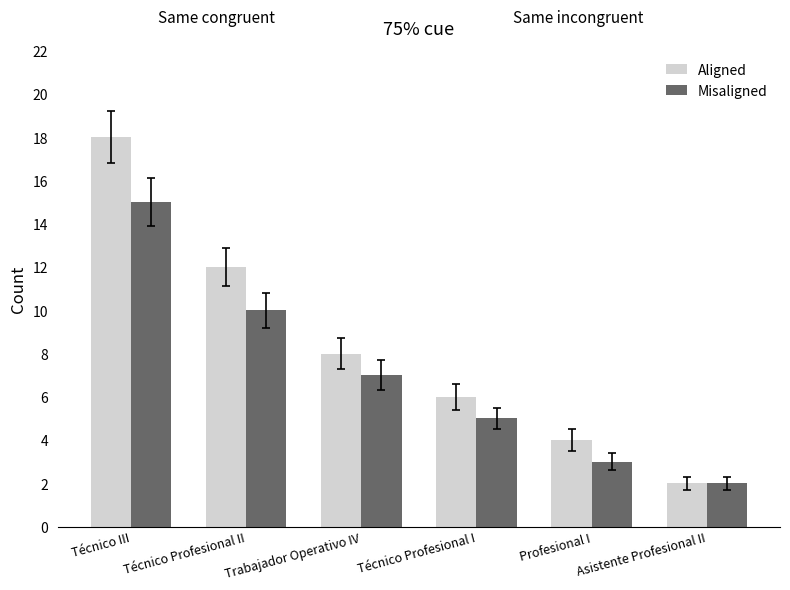

What is the average value of the Aligned series?

8